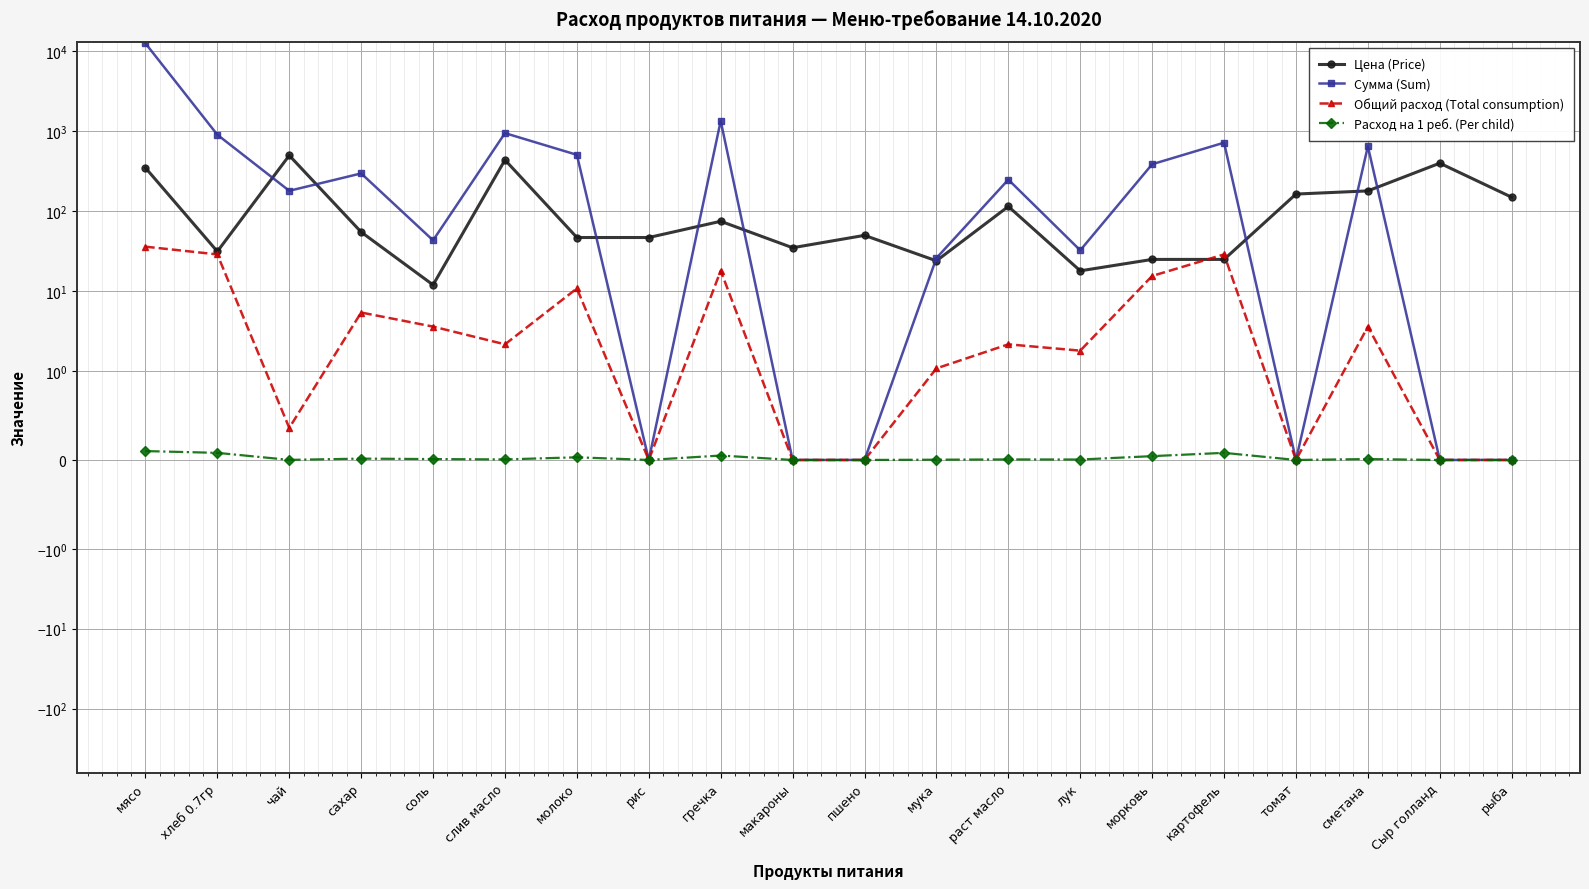

At which label does Цена (Price) first exceed 55?

мясо